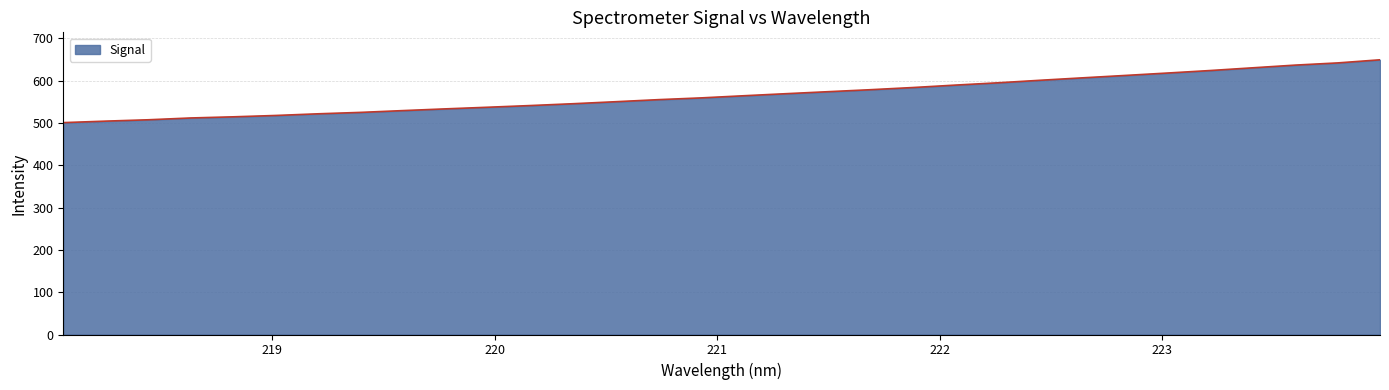

What is the greatest value displayed?

649.5